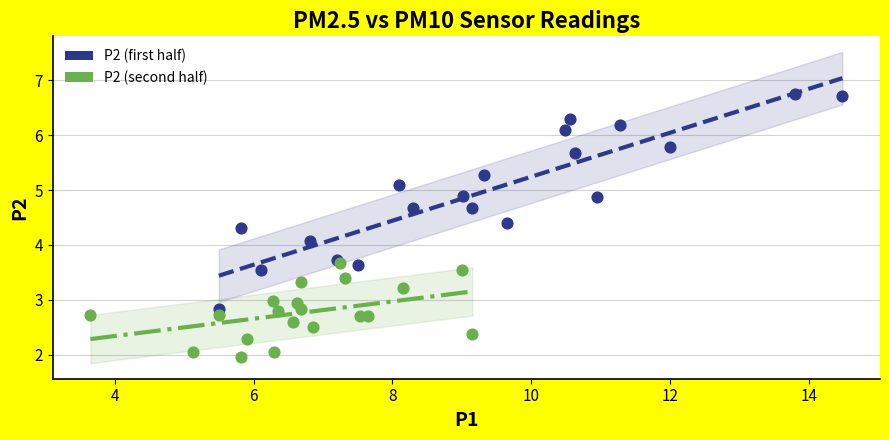

Which series reaches the maximum Y coordinate?

P2 (first half)